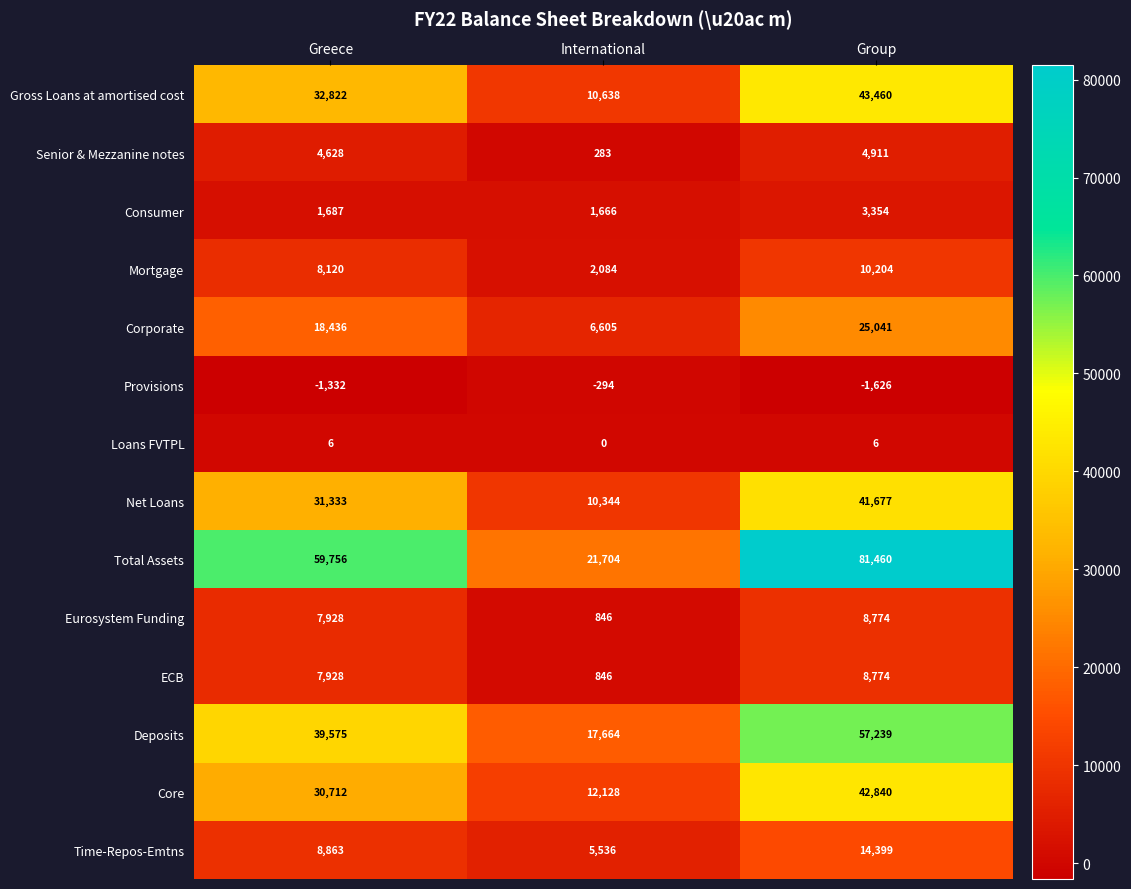

How many series are shown in this chart?

14